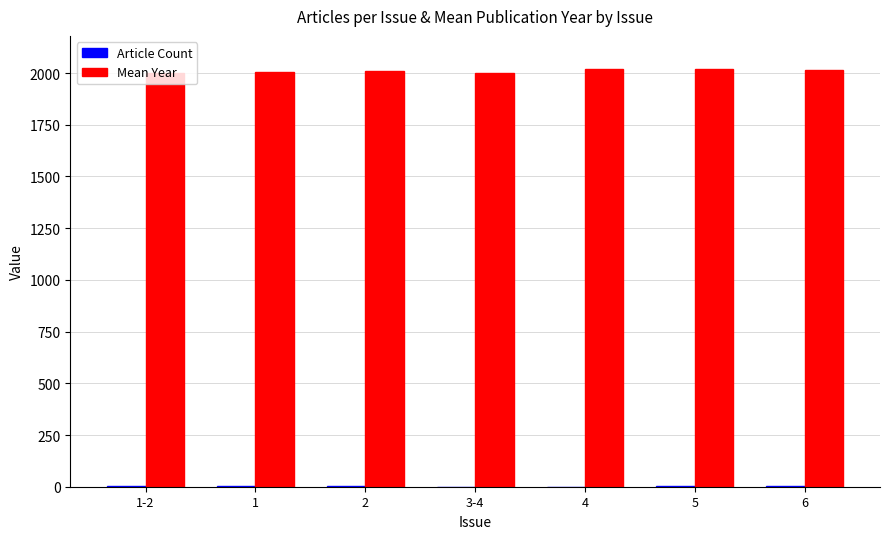

Which series has the largest total across all categories?

Mean Year